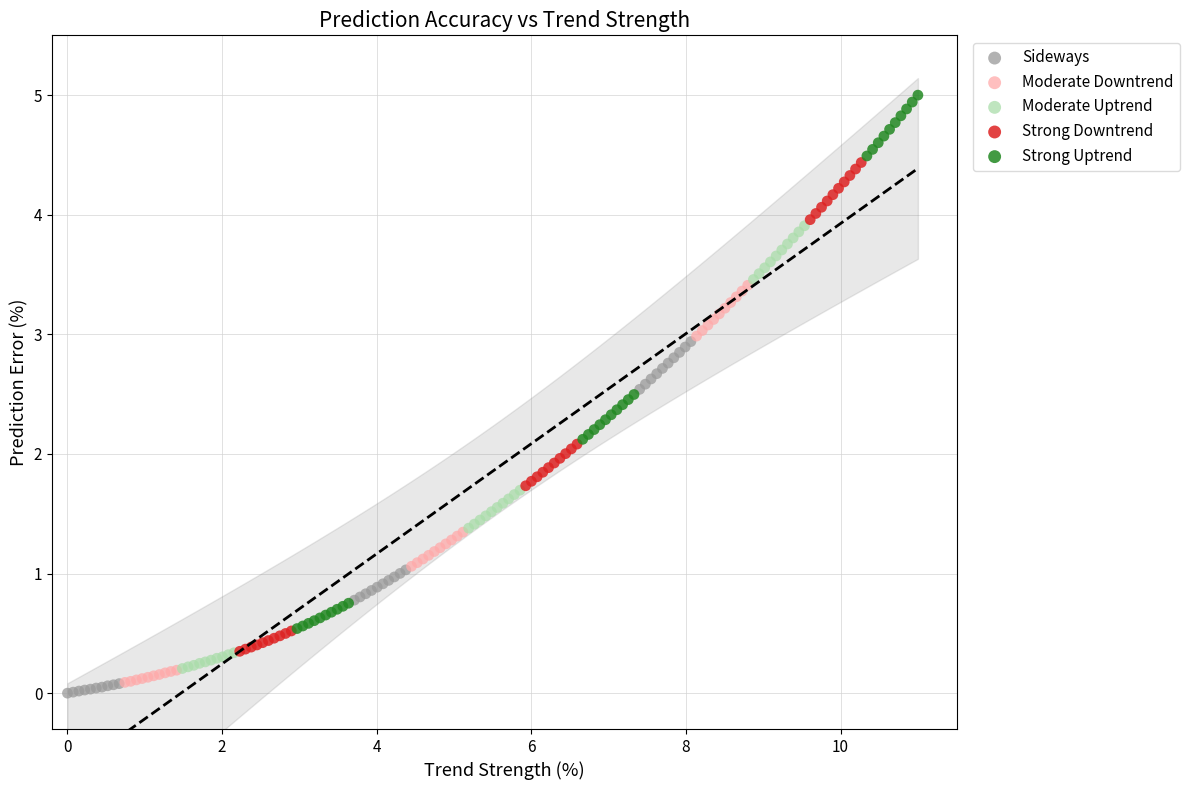

Which series has the widest spread of Y values?

Strong Uptrend